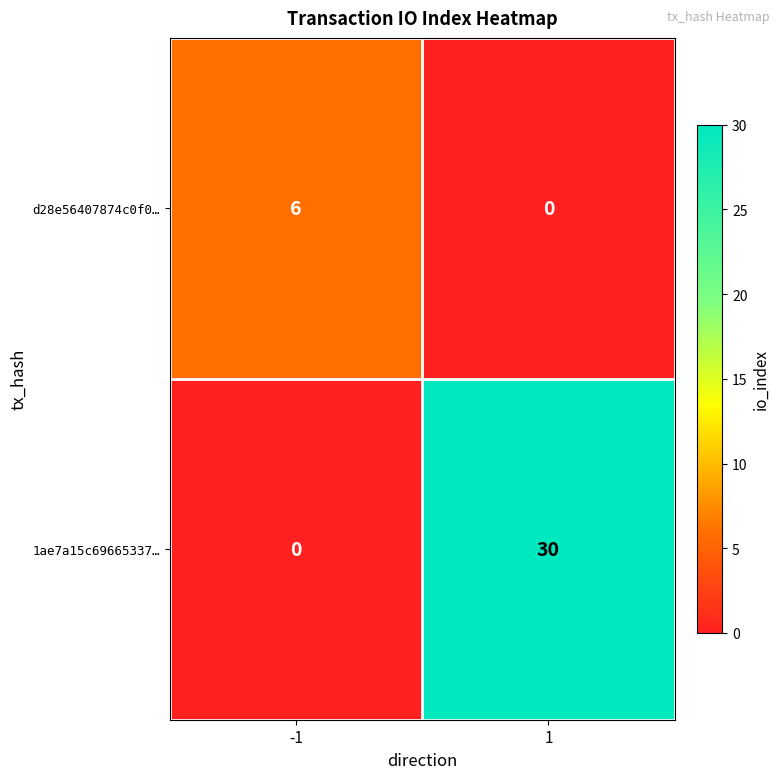

Count the number of categories in the chart.

2